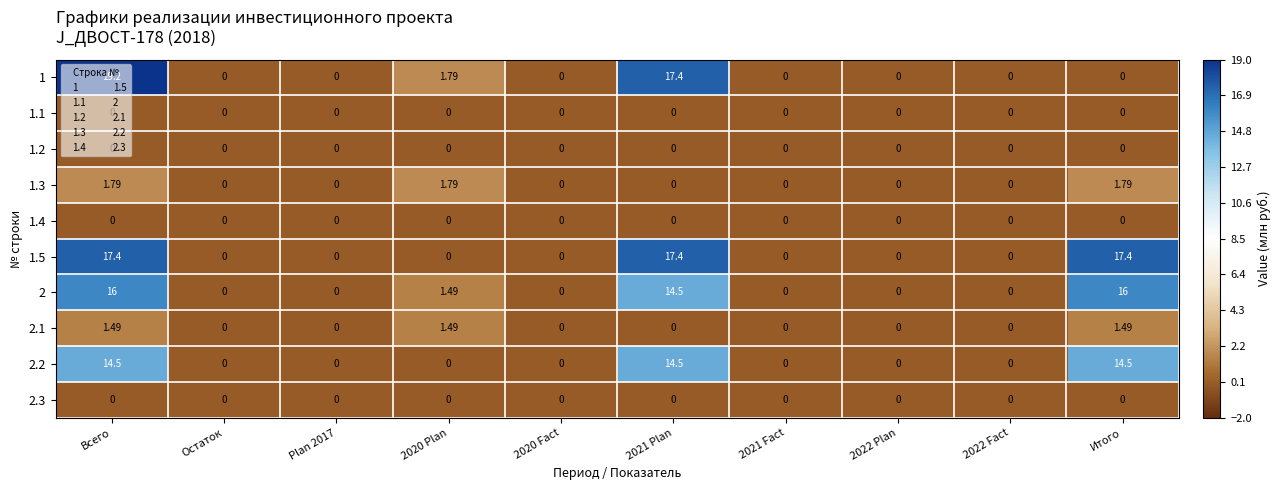

At which category is the sum across all series the highest?

Всего